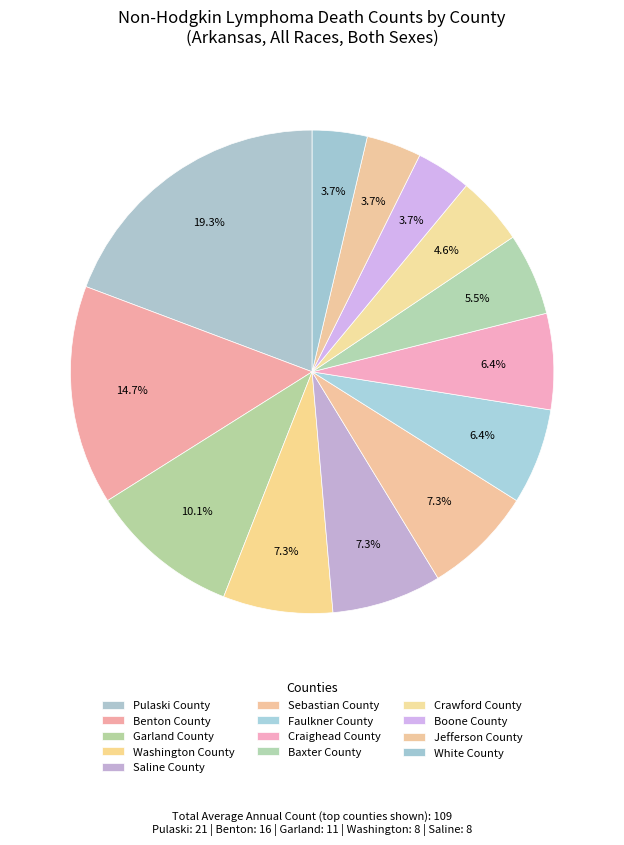

What is the ratio of the value at Craighead County to the value at Sebastian County?

0.9